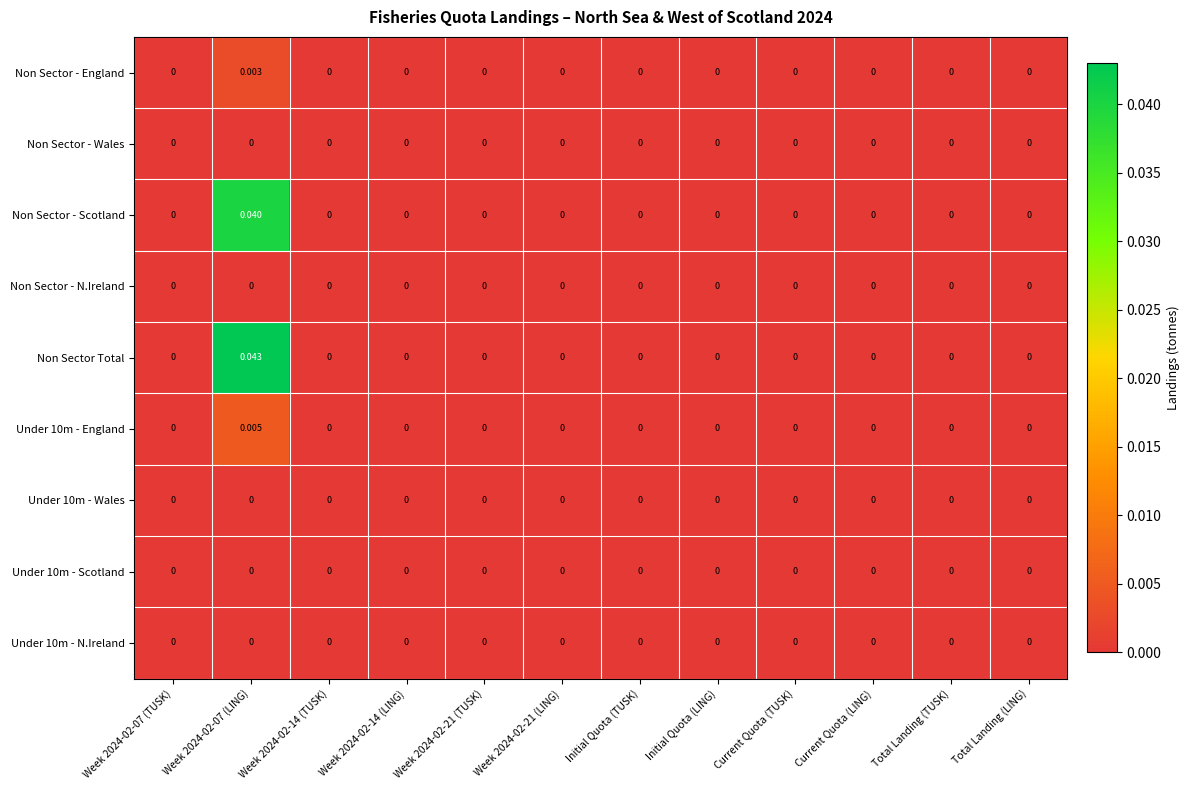

Which series has the largest total across all categories?

Non Sector Total